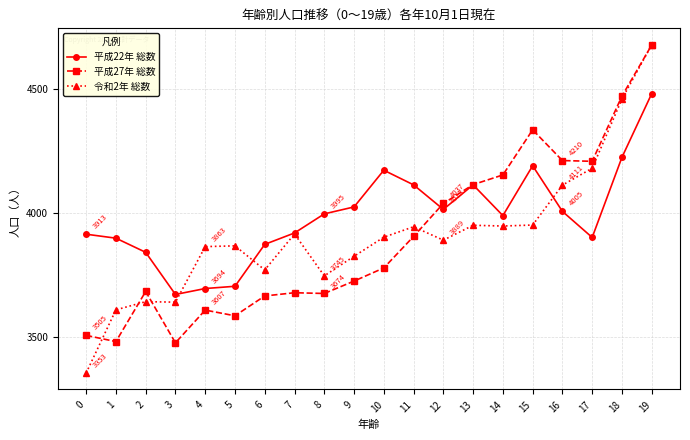

Which series has the largest range (max minus min)?

令和2年 総数